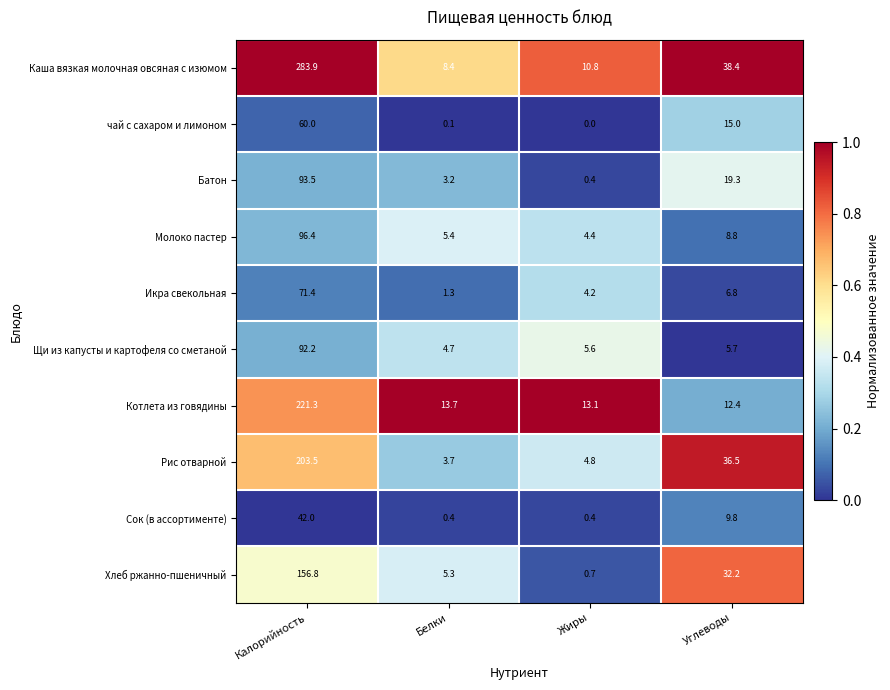

At which label does Котлета из говядины reach its minimum?

Углеводы